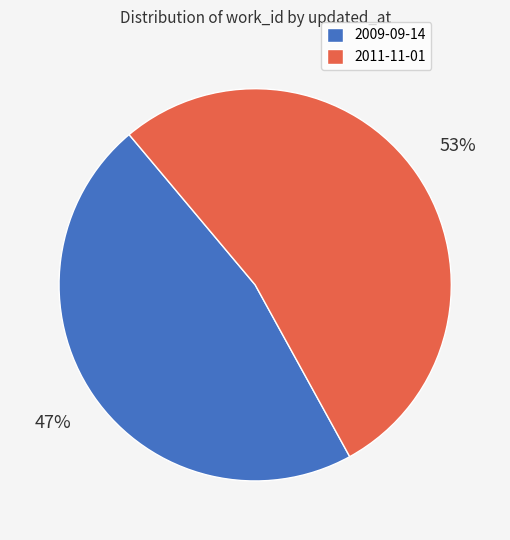

Which slice represents more than half of the pie?

2011-11-01